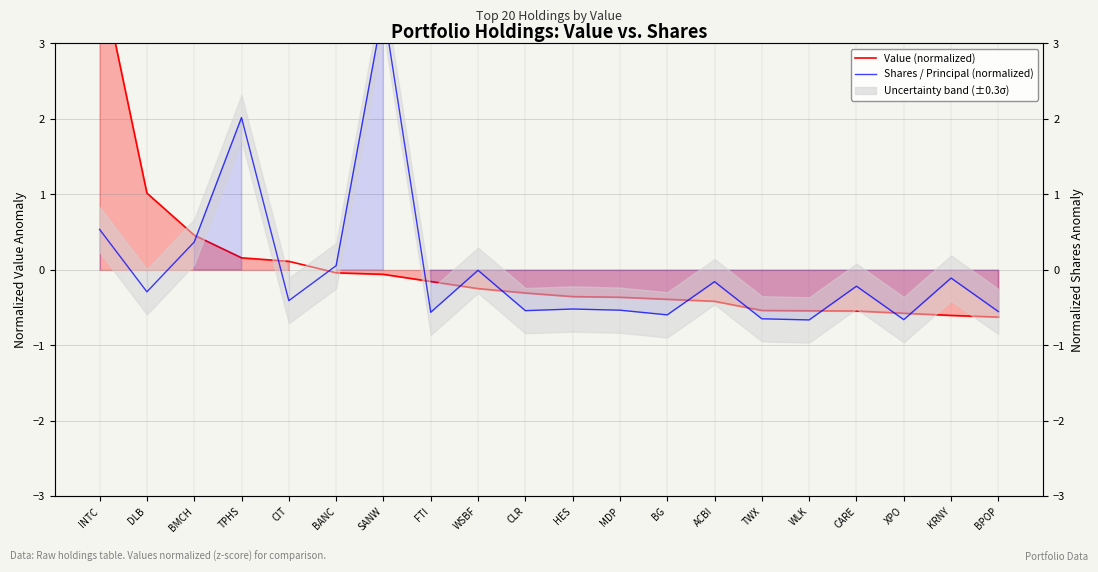

Between CLR and TPHS, which is larger?

TPHS